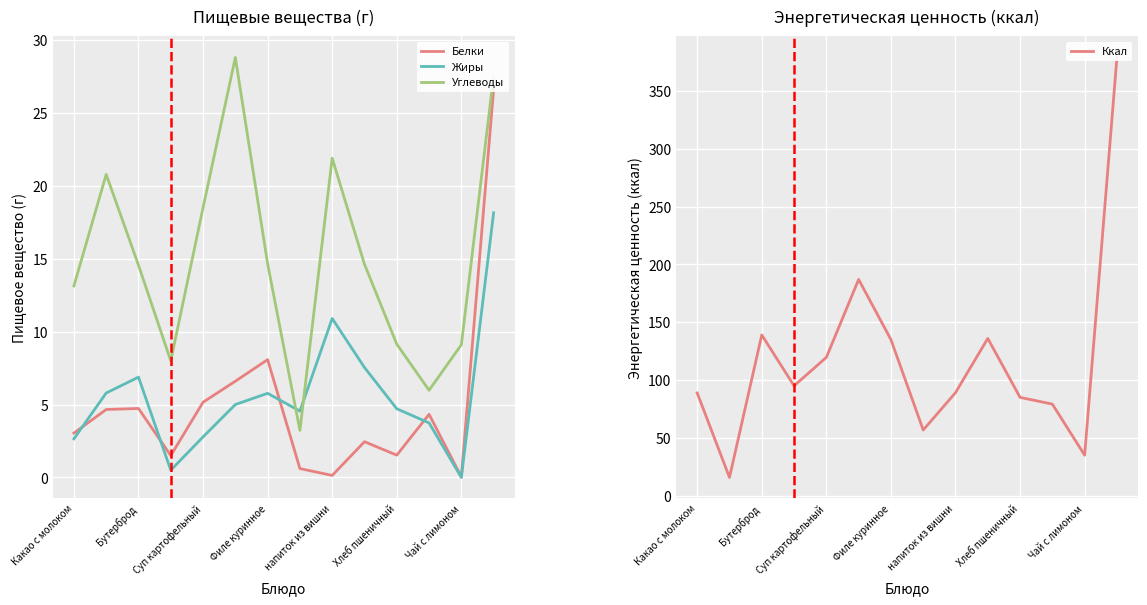

True or false: Ккал and Белки cross at least once.

False